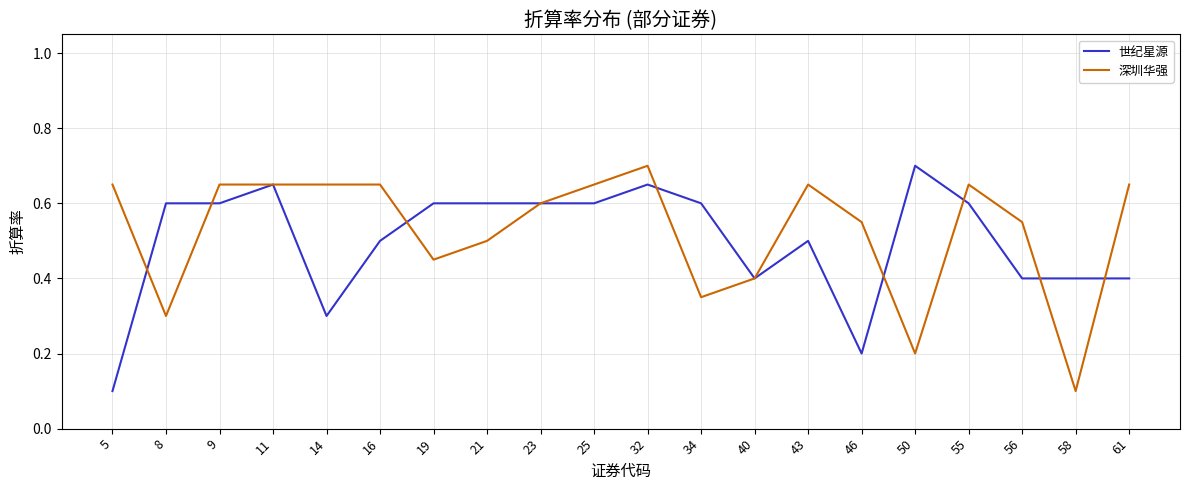

Which series changed the most between 19 and 23?

深圳华强